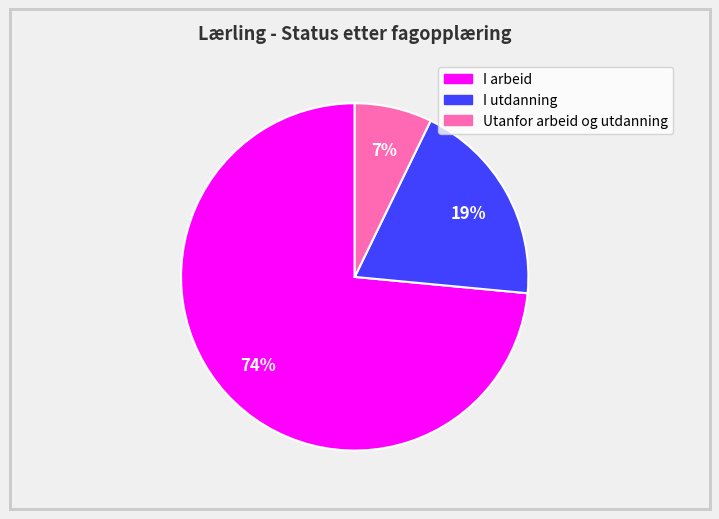

Rank the categories by value from highest to lowest.

I arbeid, I utdanning, Utanfor arbeid og utdanning